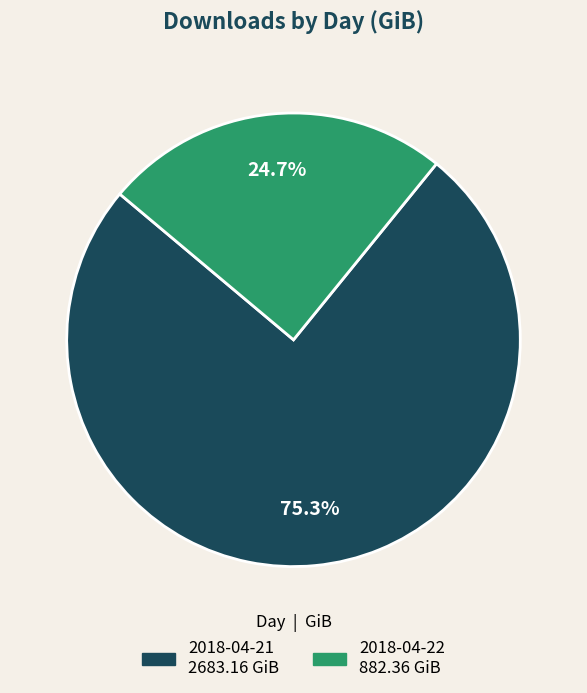

To the nearest percent, what is the combined percentage of 2018-04-22 and 2018-04-21?

100%